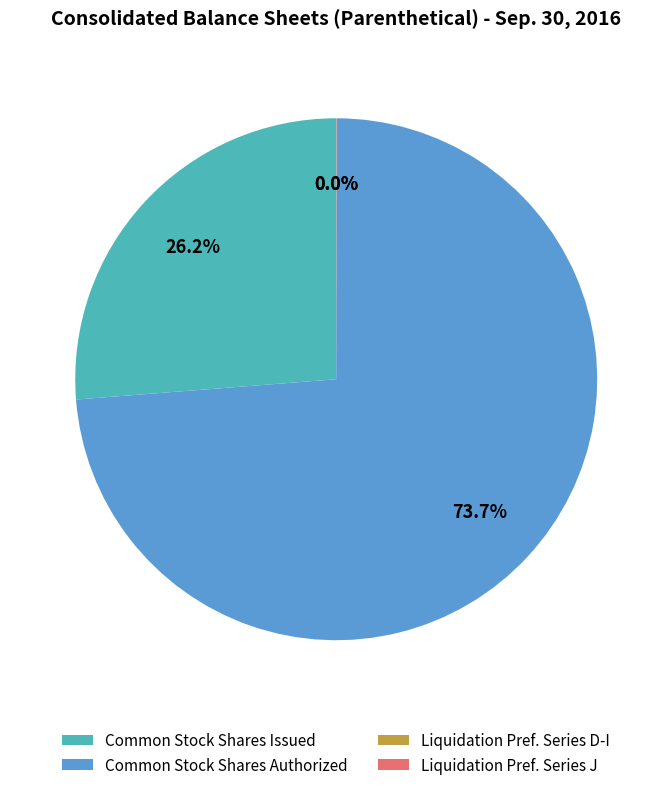

Between Common Stock Shares Authorized and Common Stock Shares Issued, which is larger?

Common Stock Shares Authorized